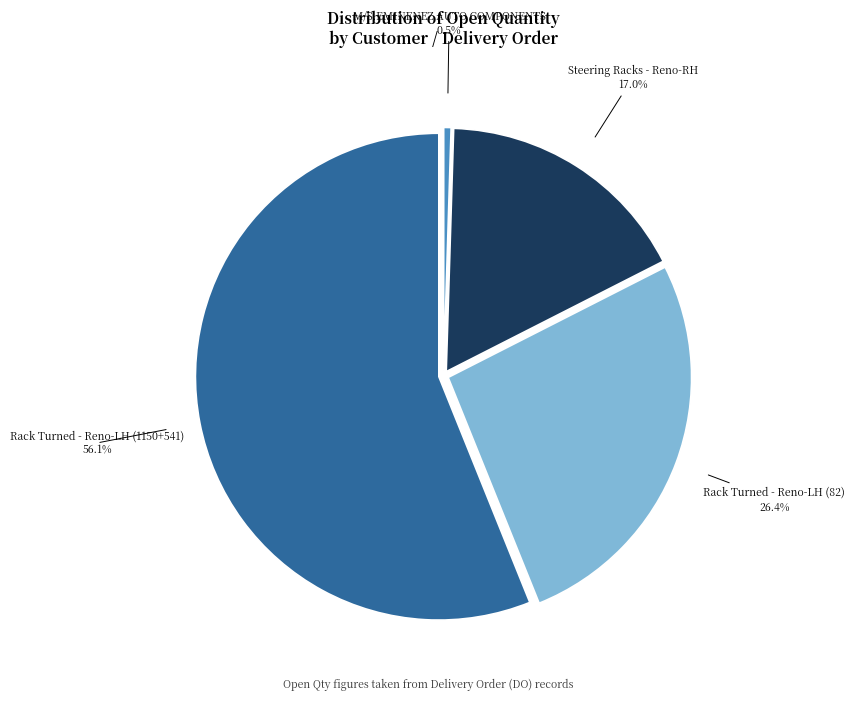

Is there any slice that represents more than half of the pie?

Yes